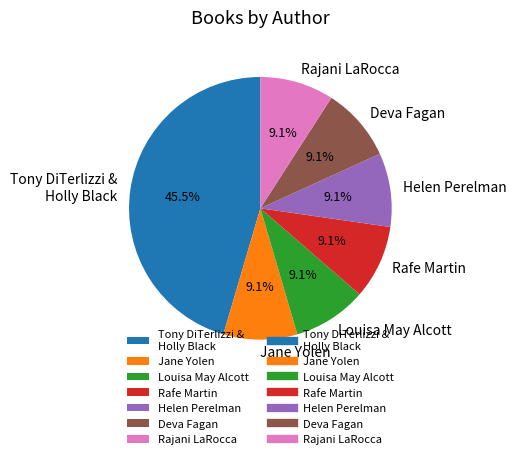

What percentage do Rajani LaRocca and Louisa May Alcott together represent?

18.2%